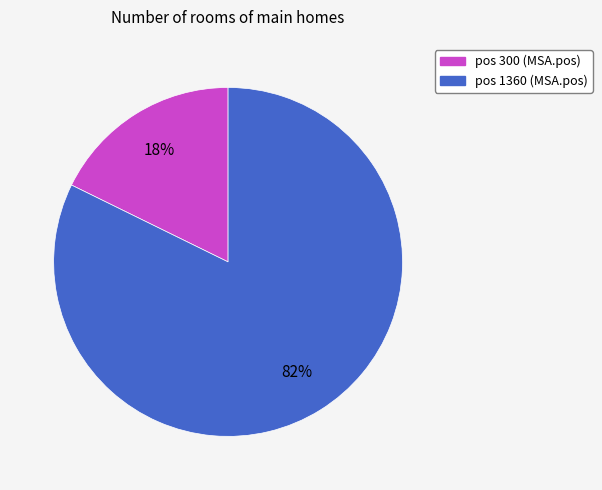

To the nearest percent, what is the average slice percentage?

50%